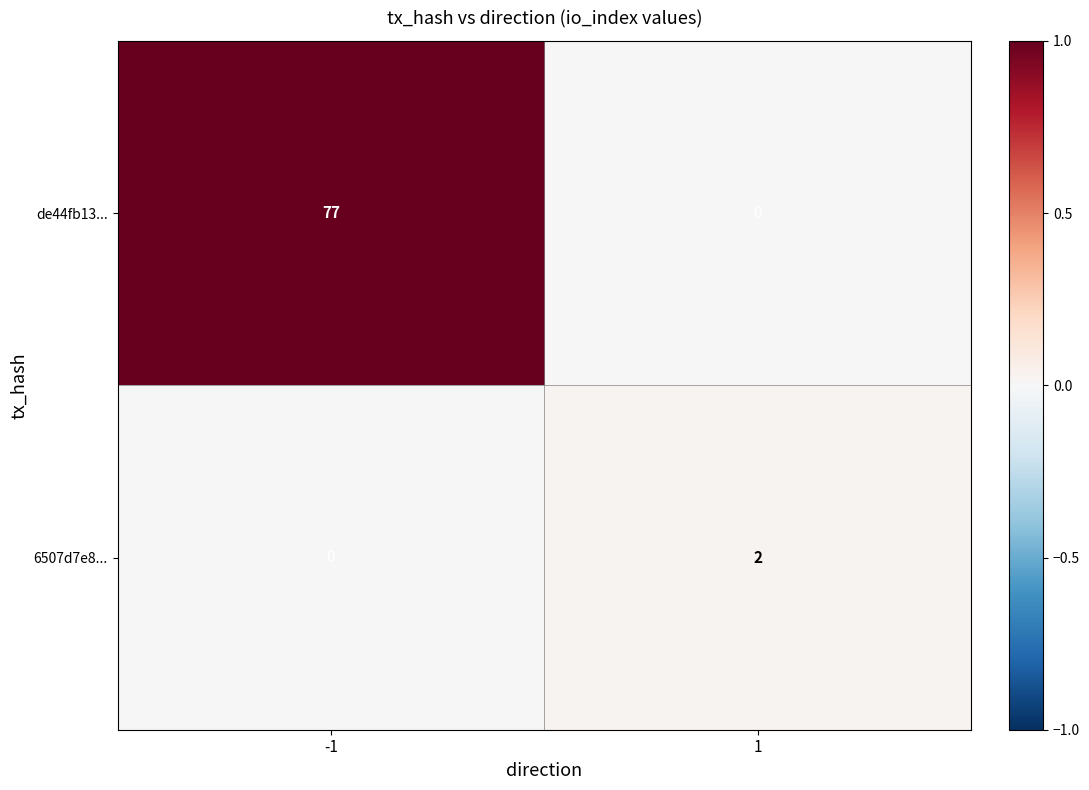

Read the de44fb13... value at -1.

77